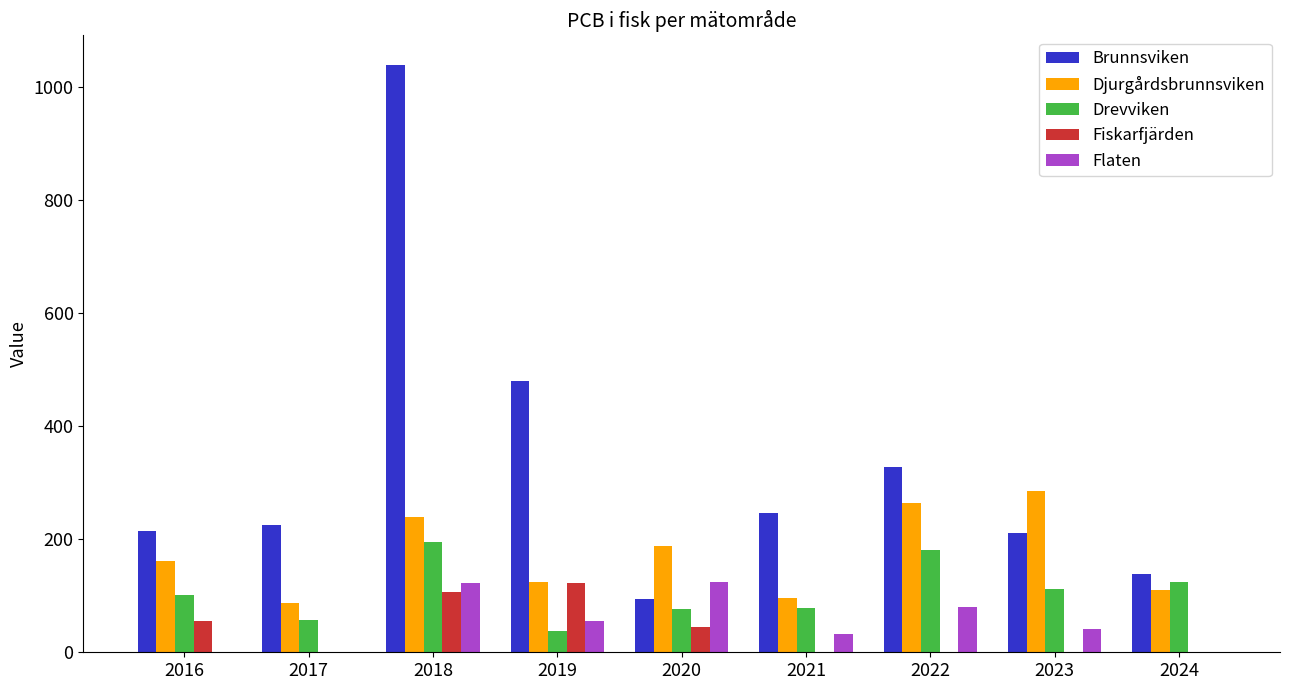

How many data points does each series have?

9